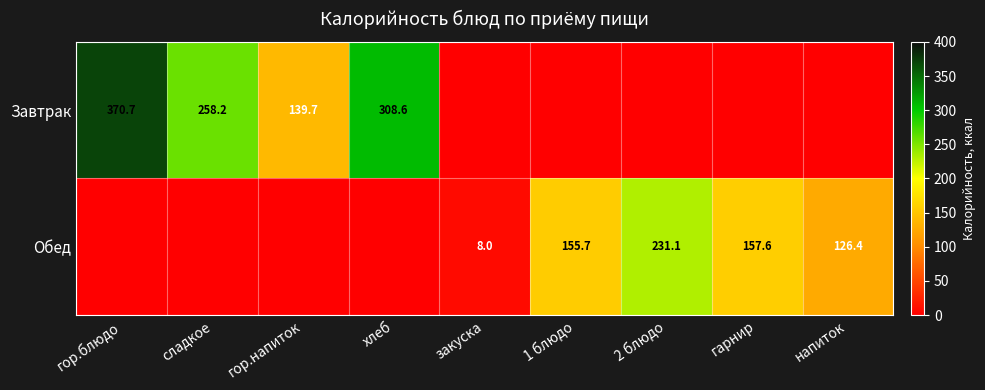

The Завтрак series shows 82.4 at гор.напиток. True or false?

False